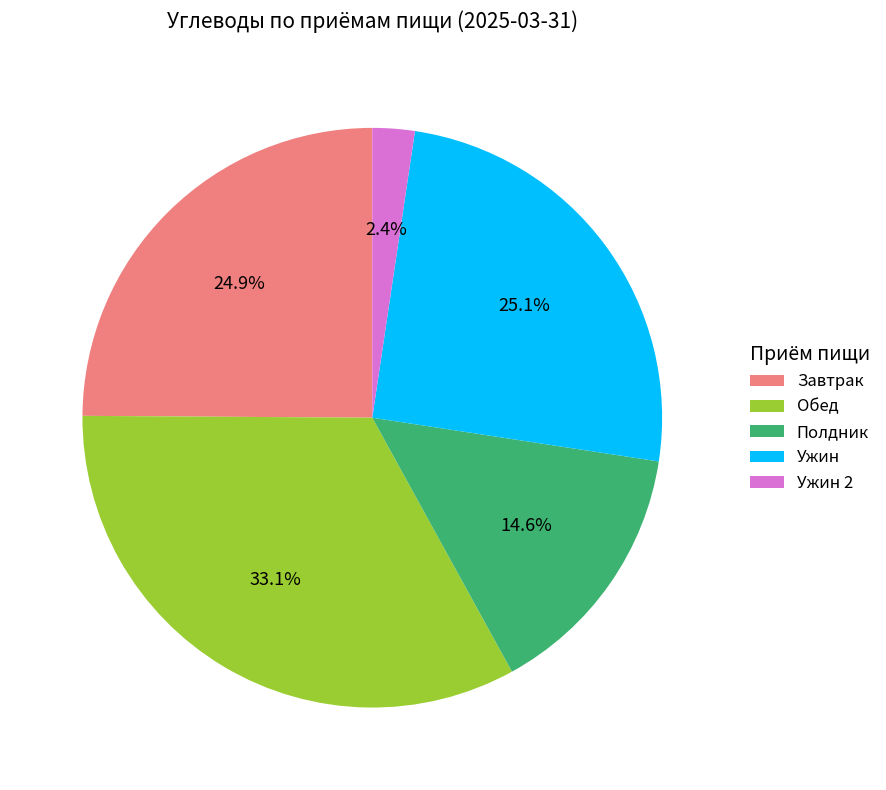

Does any single category account for the majority?

No